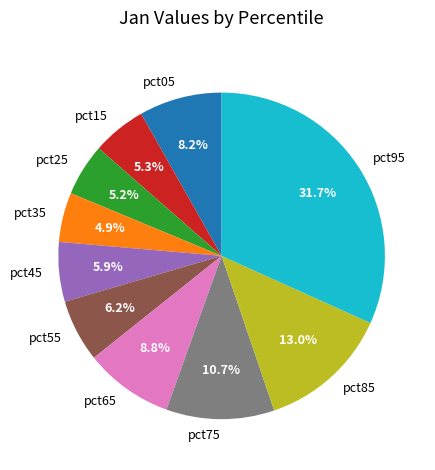

To the nearest percent, what is the combined percentage of pct65 and pct25?

14%